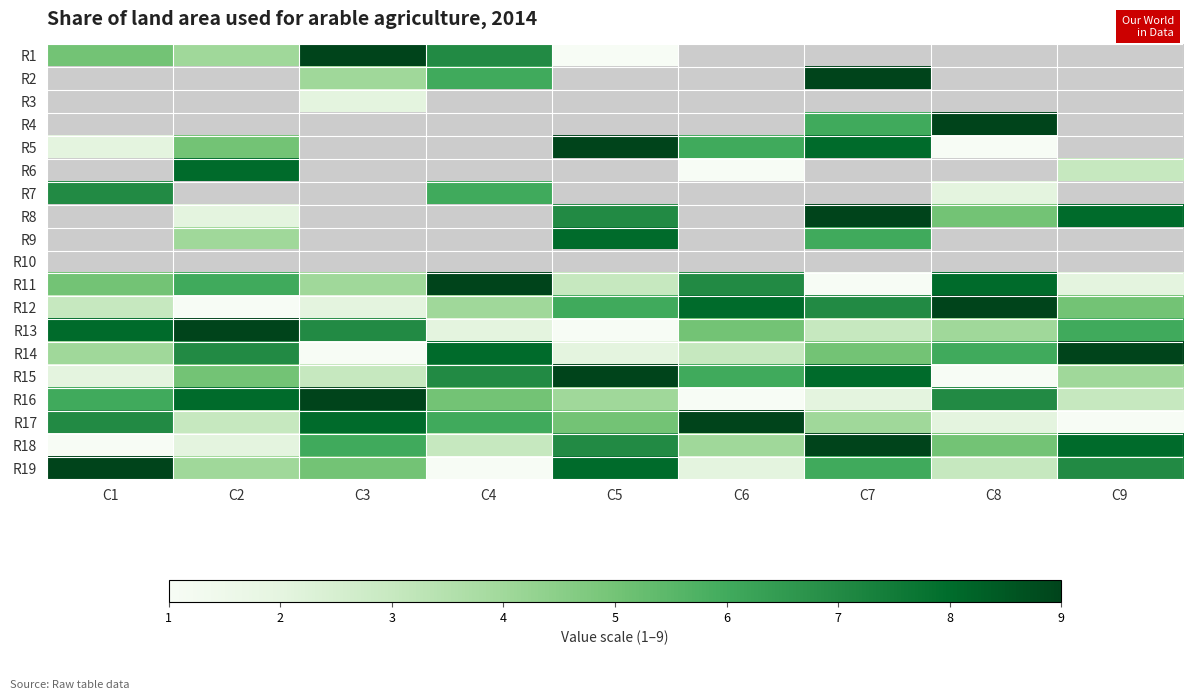

Which series has the widest spread of values?

R1